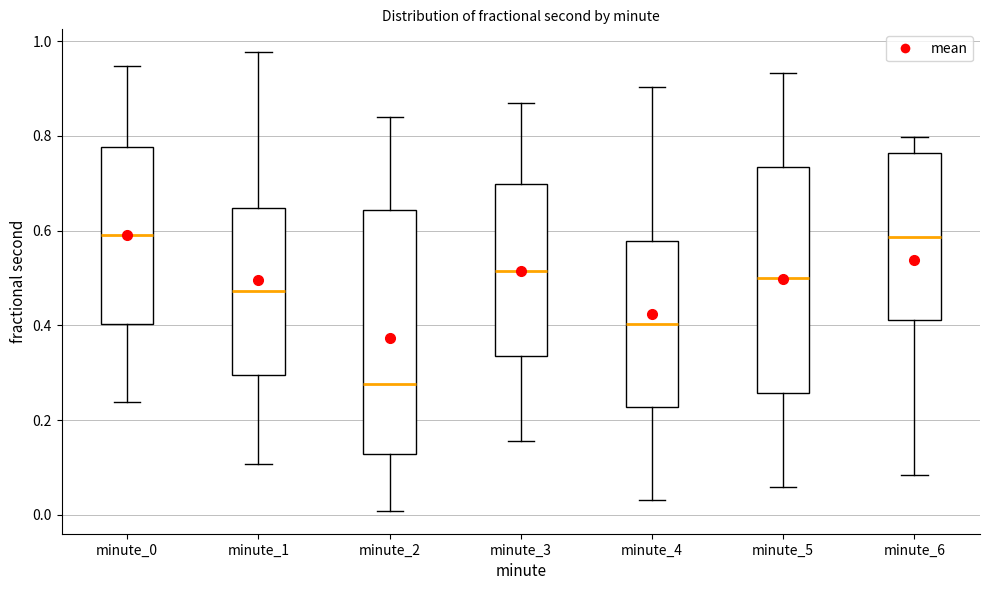

Reading left to right, transcribe this box plot: for each box, give where its median line is, the range the box spans, and where its two whiskers end, as read against the y-axis. The values are not printed on the chart, so give them approximately, as read against the axis.

minute_0: median 0.60, box 0.40 to 0.78, whiskers 0.24 to 0.94
minute_1: median 0.48, box 0.30 to 0.64, whiskers 0.10 to 0.98
minute_2: median 0.28, box 0.12 to 0.64, whiskers 0.00 to 0.84
minute_3: median 0.52, box 0.34 to 0.70, whiskers 0.16 to 0.86
minute_4: median 0.40, box 0.22 to 0.58, whiskers 0.04 to 0.90
minute_5: median 0.50, box 0.26 to 0.74, whiskers 0.06 to 0.94
minute_6: median 0.58, box 0.42 to 0.76, whiskers 0.08 to 0.80